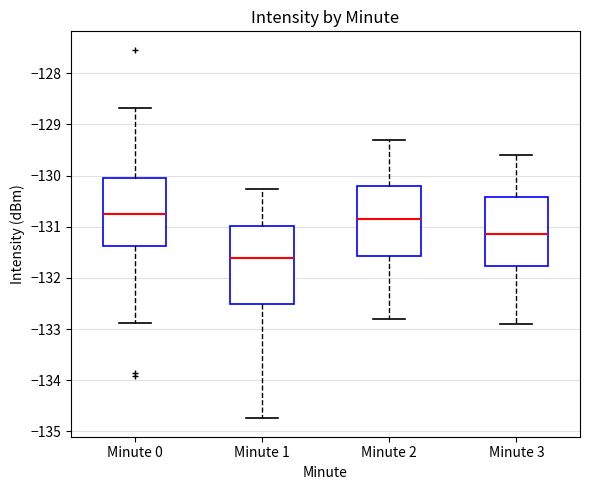

Which box is the tallest, from its lower edge to its upper edge?

Minute 1